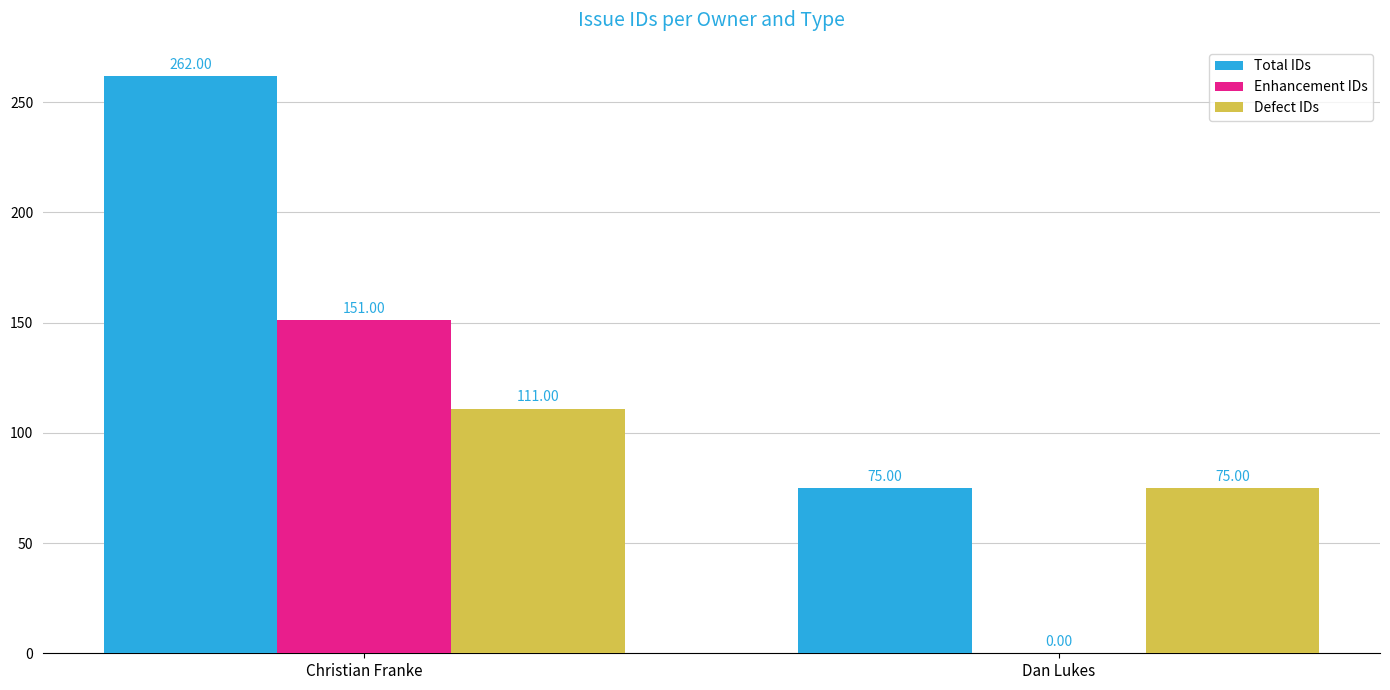

The value of Defect IDs at Dan Lukes is 75. True or false?

True